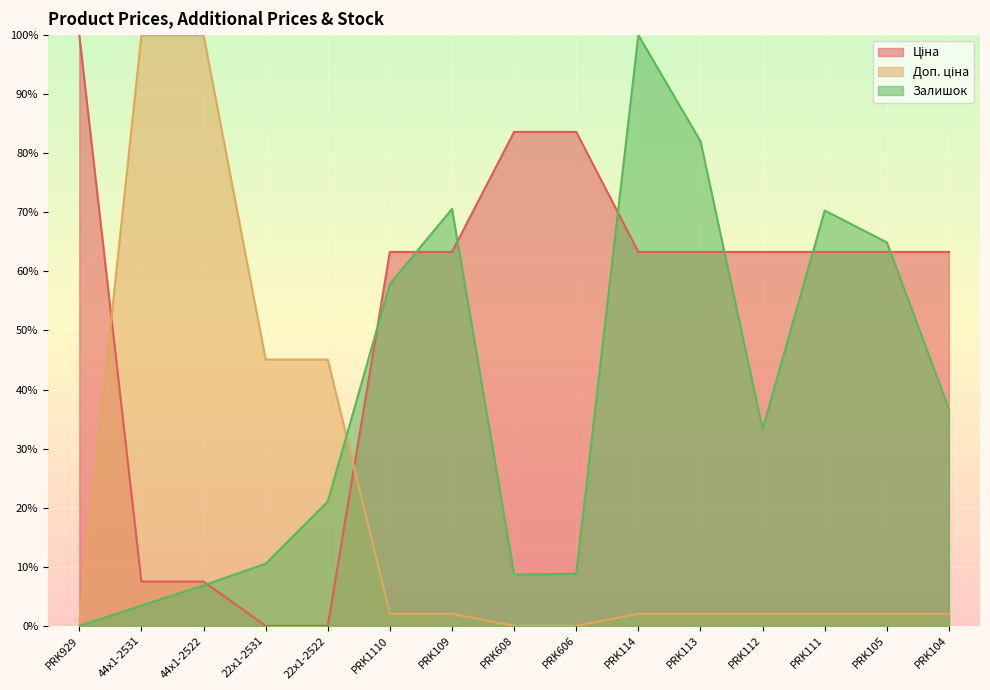

True or false: Ціна has more than 2 interior local peaks.

False